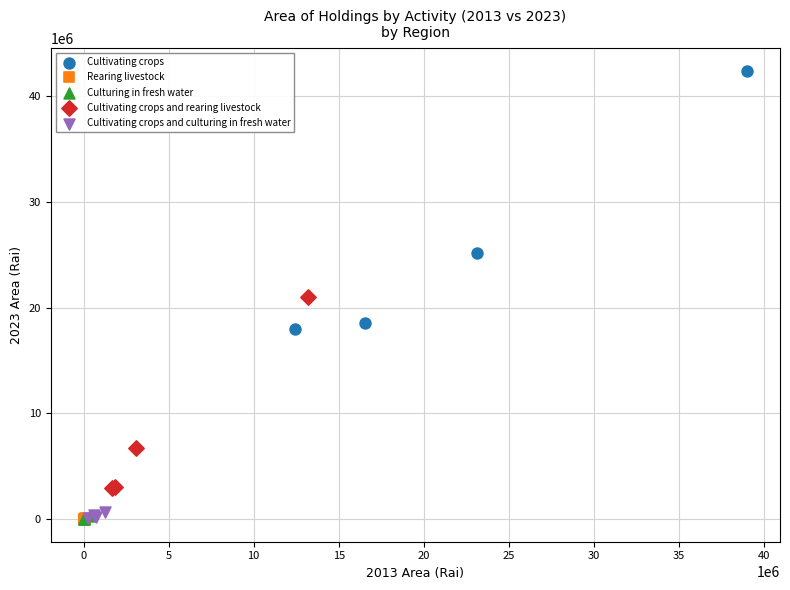

Which series contains the highest Y value?

Cultivating crops